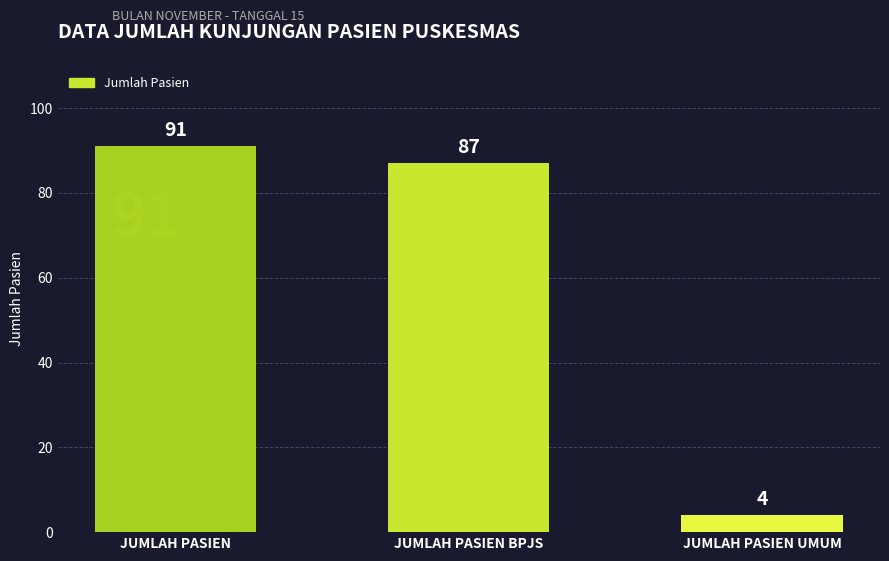

How many distinct data groups are displayed?

1